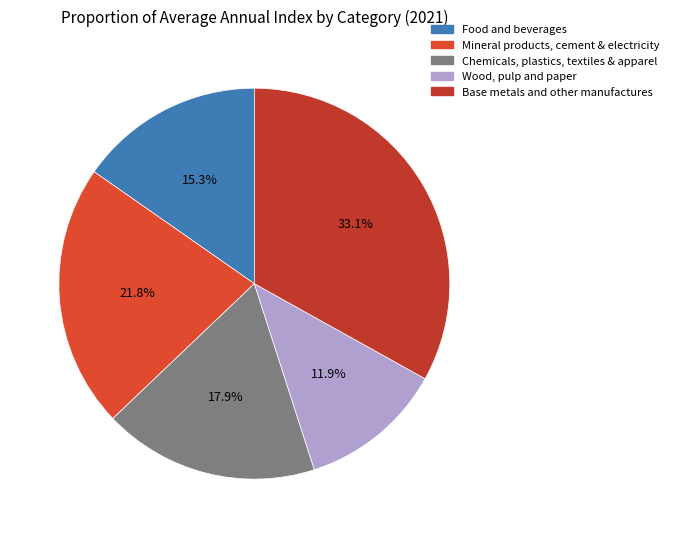

Count the number of slices in the pie.

5